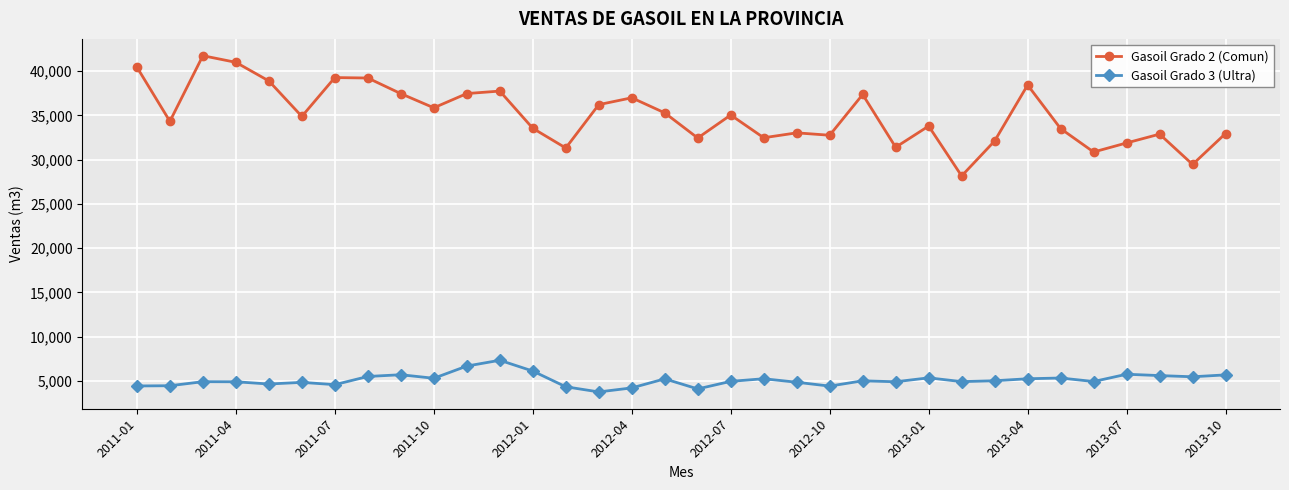

Is this an area chart (filled region under the line)?

No